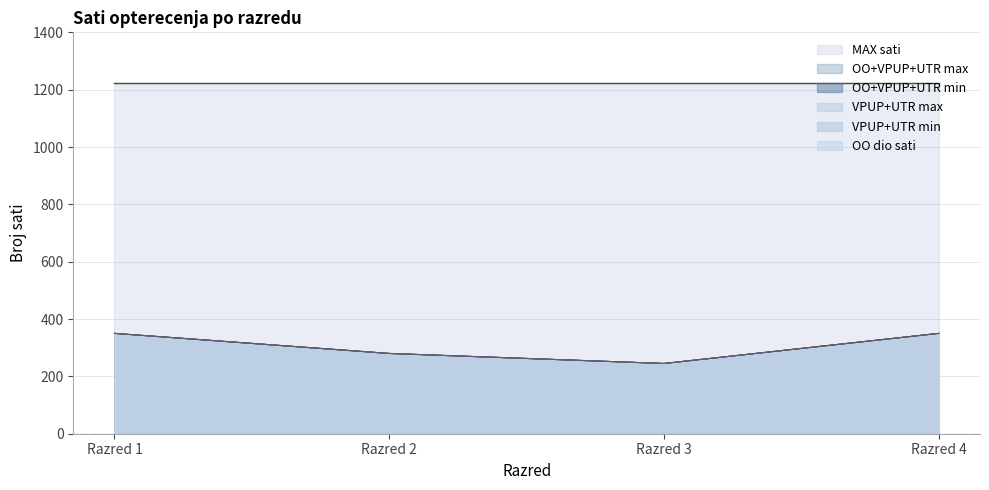

Does the chart display data point markers on the line(s)?

No